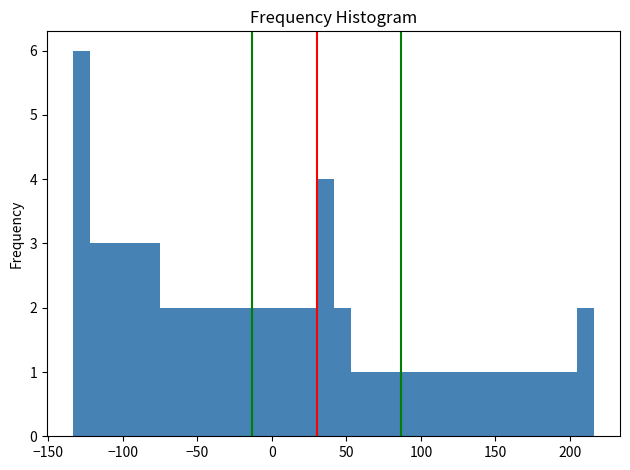

Around what value on the x-axis is the tallest bar? Give the approximate position of its centre, as read against the axis.

-125